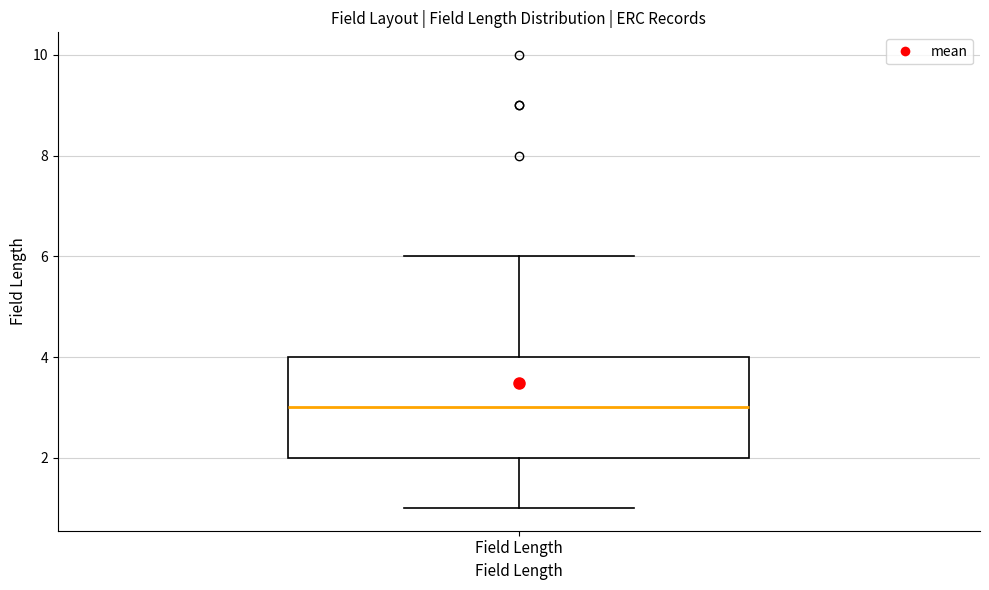

Transcribe this box plot: give where the median line is, the range the box spans, and where the two whiskers end, as read against the y-axis. The values are not printed on the chart, so give them approximately, as read against the axis.

median 3, box 2 to 4, whiskers 1 to 6